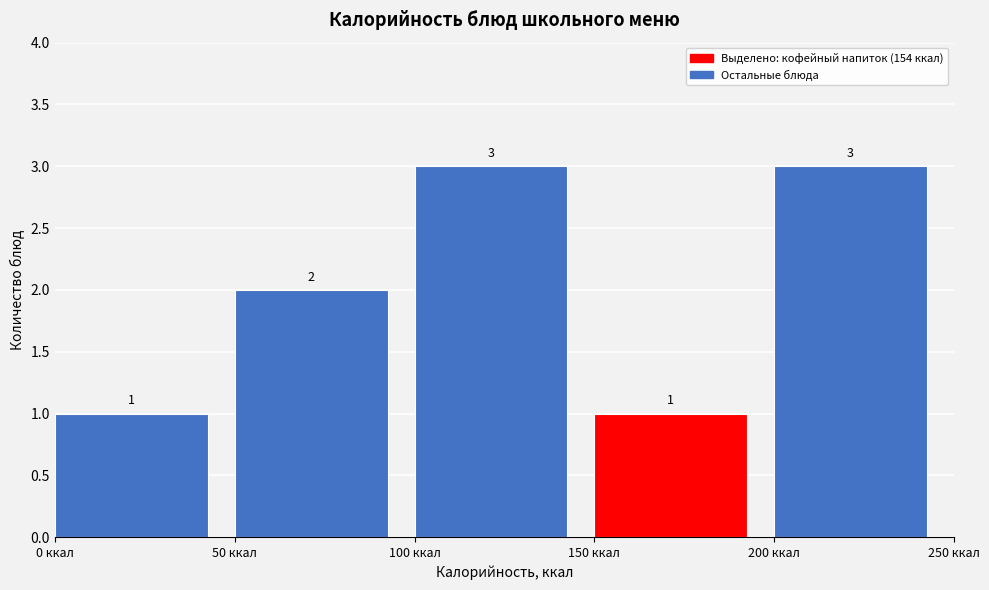

Reading left to right, transcribe this chart: for each bar, give the range it covers on the x-axis and its height.

0 to 50: 1
50 to 100: 2
100 to 150: 3
150 to 200: 1
200 to 250: 3